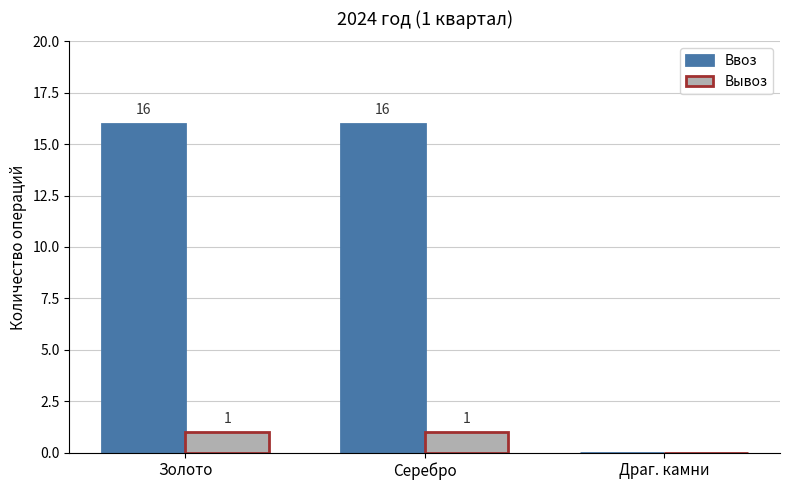

What is the sum of the Ввоз values at Драг. камни and Золото?

16